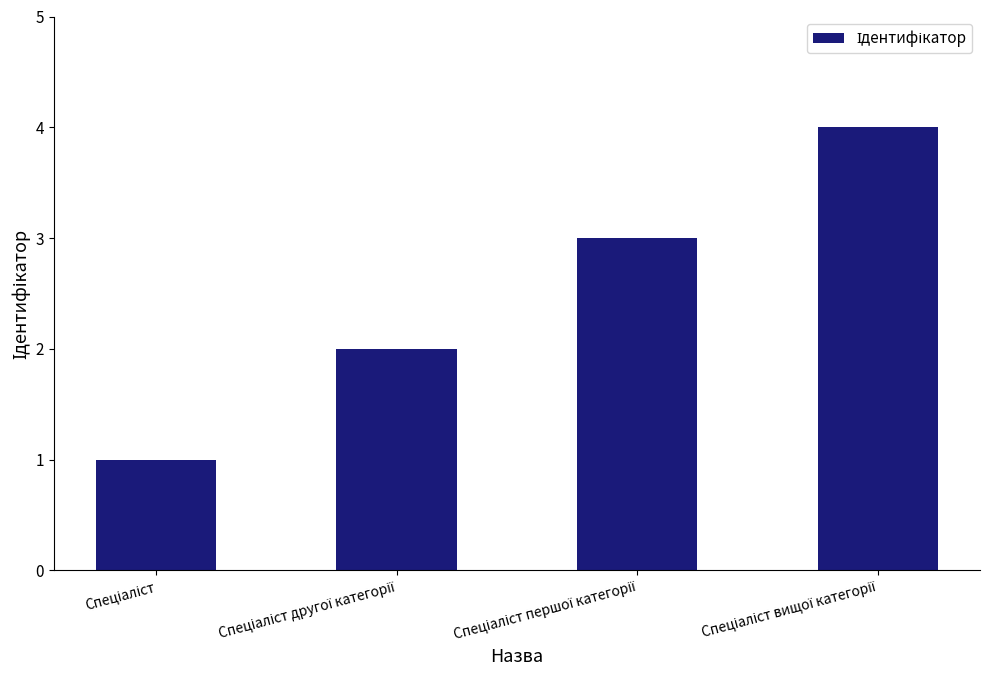

What is the difference between the maximum and minimum values?

3